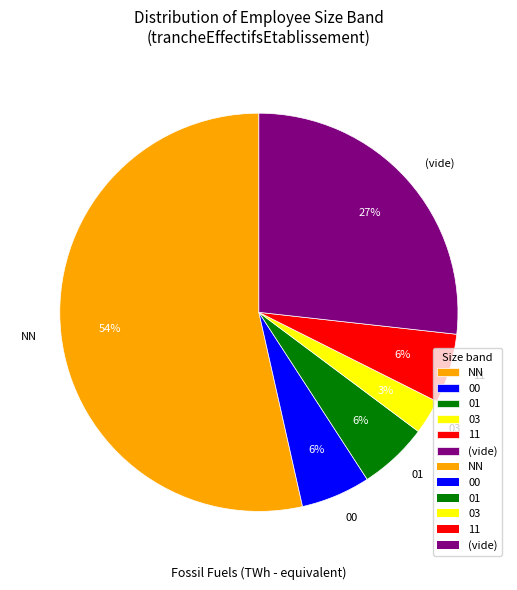

To the nearest percent, what is the difference between the 11 and 03 slice percentages?

3%